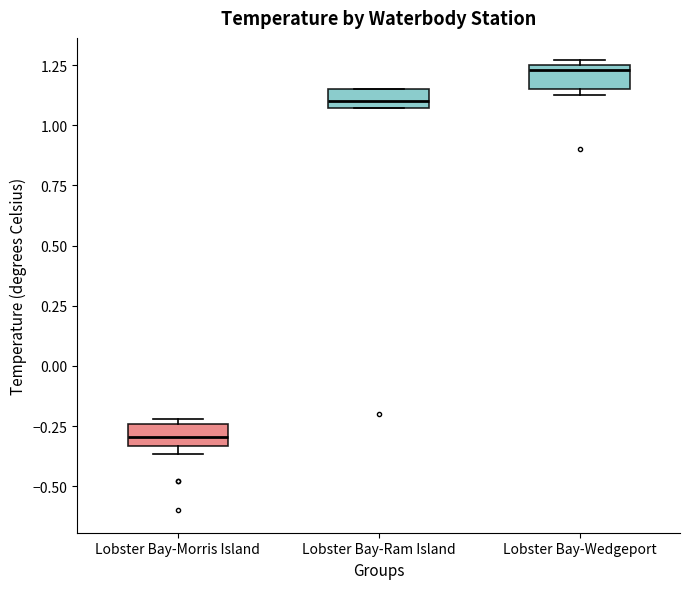

Which box has the highest median line?

Lobster Bay-Wedgeport